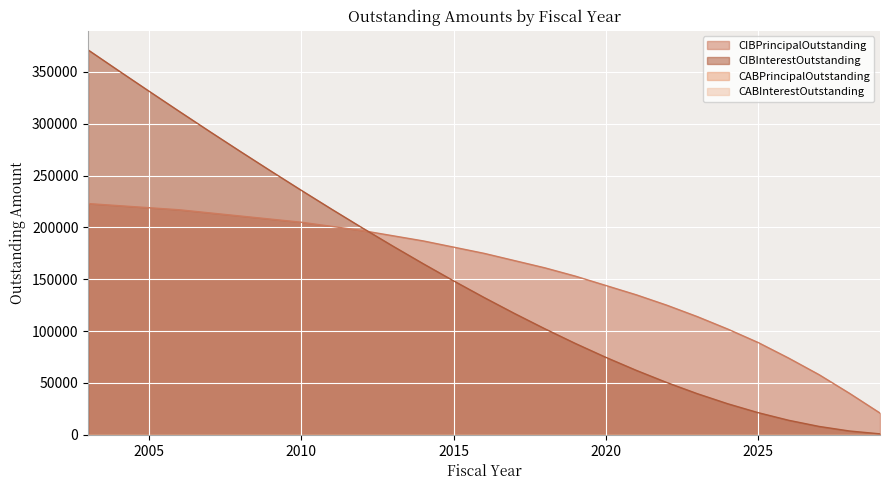

List the labels in order of CIBPrincipalOutstanding value, largest first.

2003, 2004, 2005, 2006, 2007, 2008, 2009, 2010, 2011, 2012, 2013, 2014, 2015, 2016, 2017, 2018, 2019, 2020, 2021, 2022, 2023, 2024, 2025, 2026, 2027, 2028, 2029